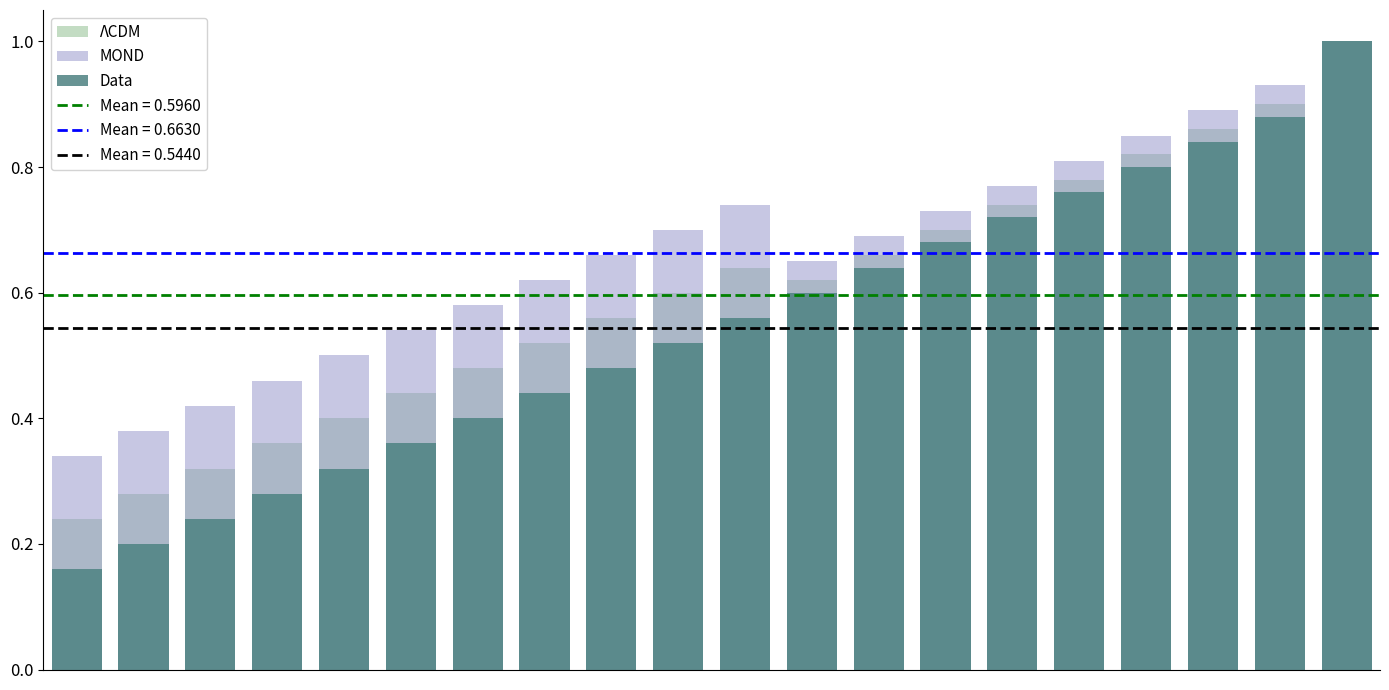

Reading left to right, extract all data points from this chart.

ΛCDM: 0.2	0.3	0.3	0.4	0.4	0.4	0.5	0.5	0.6	0.6	0.6	0.6	0.7	0.7	0.7	0.8	0.8	0.9	0.9	1.0
MOND: 0.3	0.4	0.4	0.5	0.5	0.5	0.6	0.6	0.7	0.7	0.7	0.7	0.7	0.7	0.8	0.8	0.9	0.9	0.9	1.0
Data: 0.2	0.2	0.2	0.3	0.3	0.4	0.4	0.4	0.5	0.5	0.6	0.6	0.6	0.7	0.7	0.8	0.8	0.8	0.9	1.0